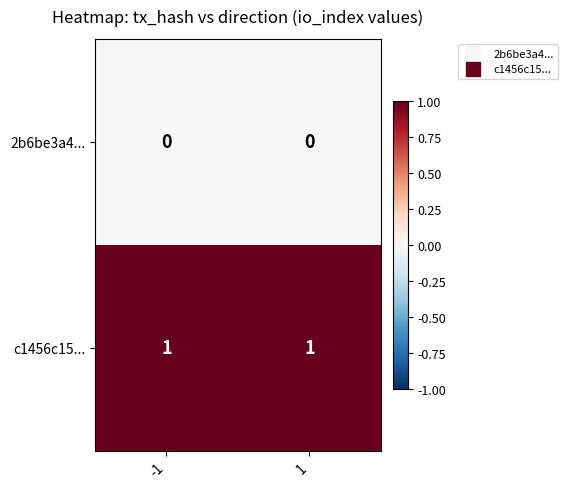

Rank the series by their maximum value, from highest to lowest.

c1456c15..., 2b6be3a4...